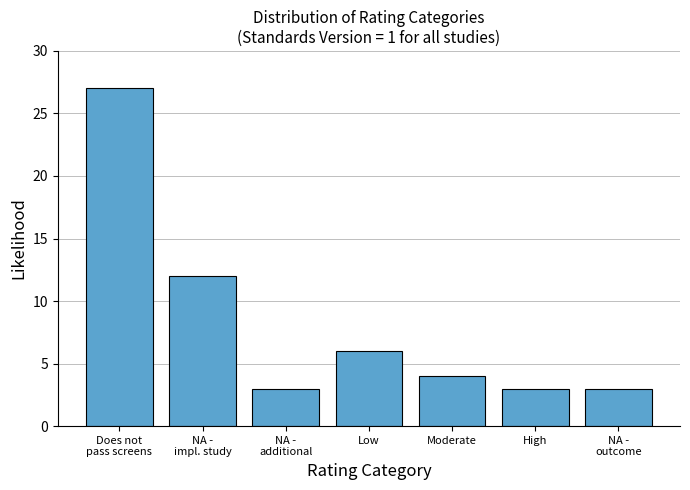

Reading left to right, list all the values displayed in this chart.

27	12	3	6	4	3	3